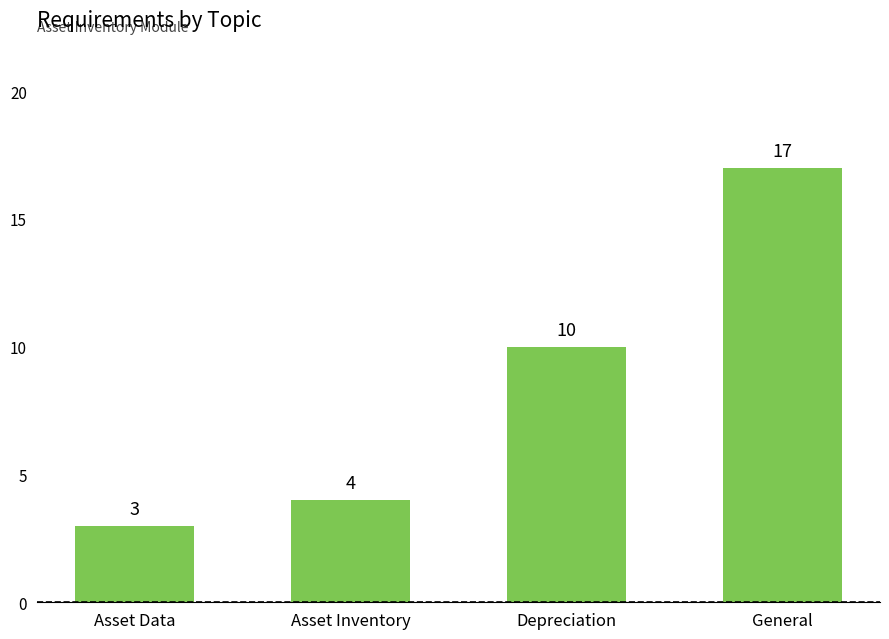

At which category does the chart reach its peak across all series?

General